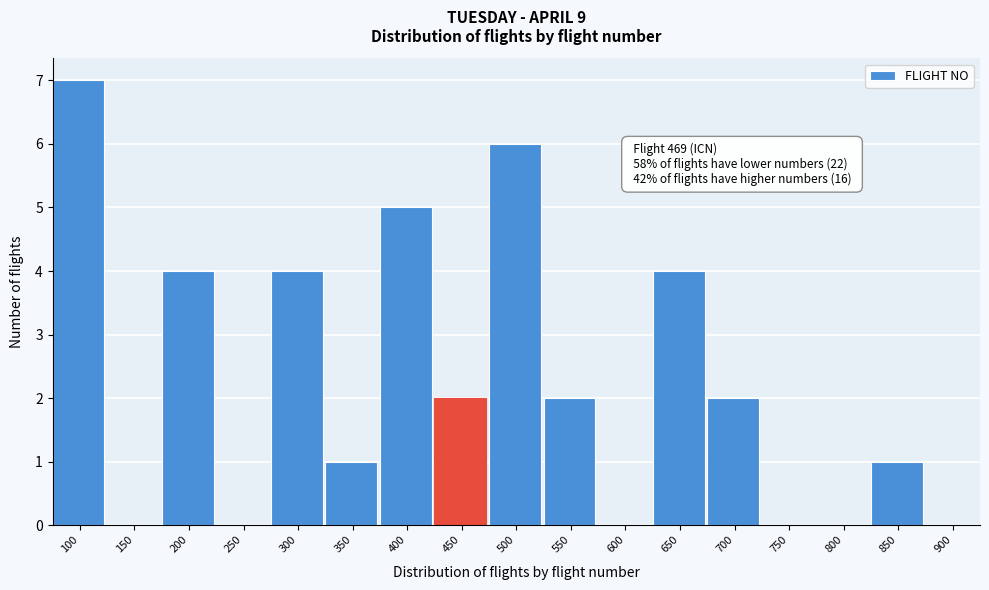

Reading left to right, list all the values displayed in this chart.

100=7	150=0	200=4	250=0	300=4	350=1	400=5	450=2	500=6	550=2	600=0	650=4	700=2	750=0	800=0	850=1	900=0